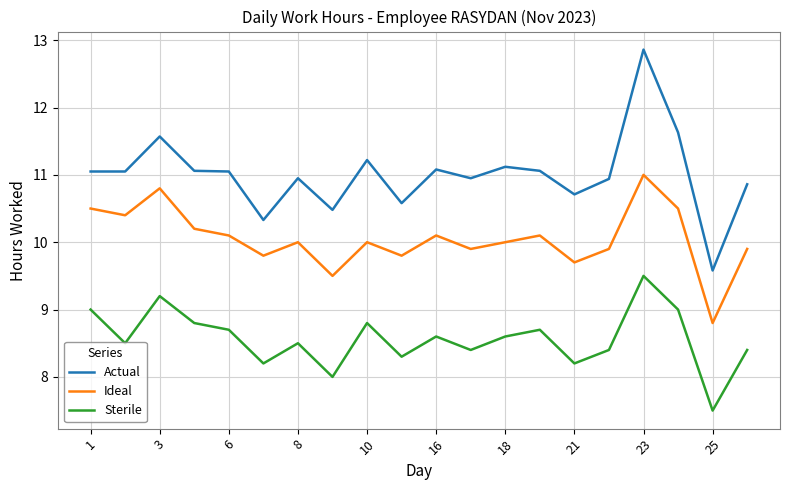

What is the difference between the second highest and second lowest values in the Sterile series?

1.2